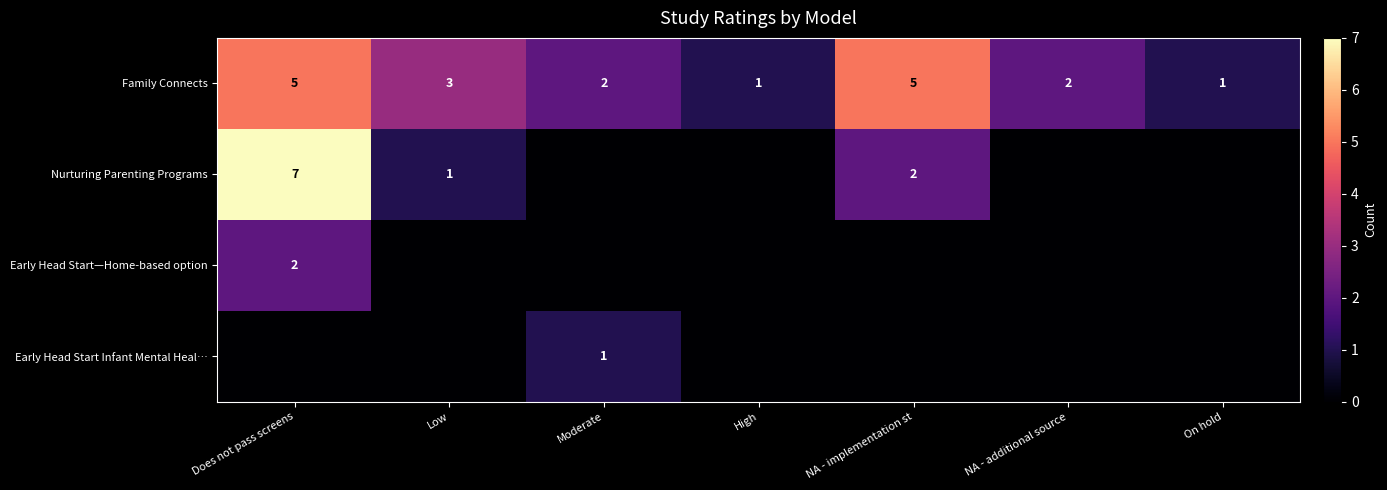

Where does the Family Connects series first go above 2?

Does not pass screens